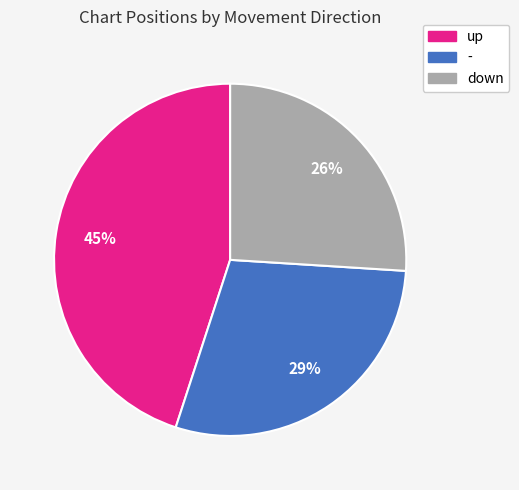

Which slice is the largest?

up